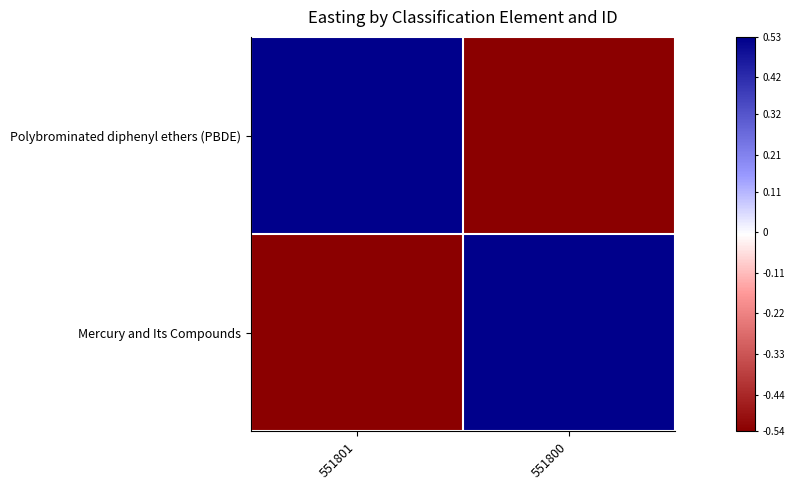

What is the difference between the highest and lowest values at 551801?

1.1